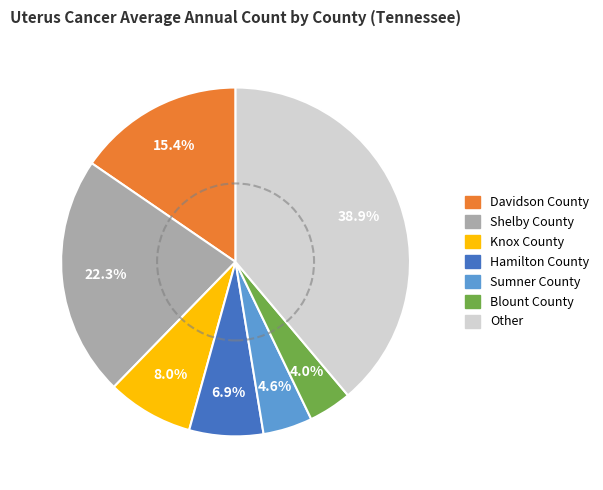

Does any single category account for the majority?

No